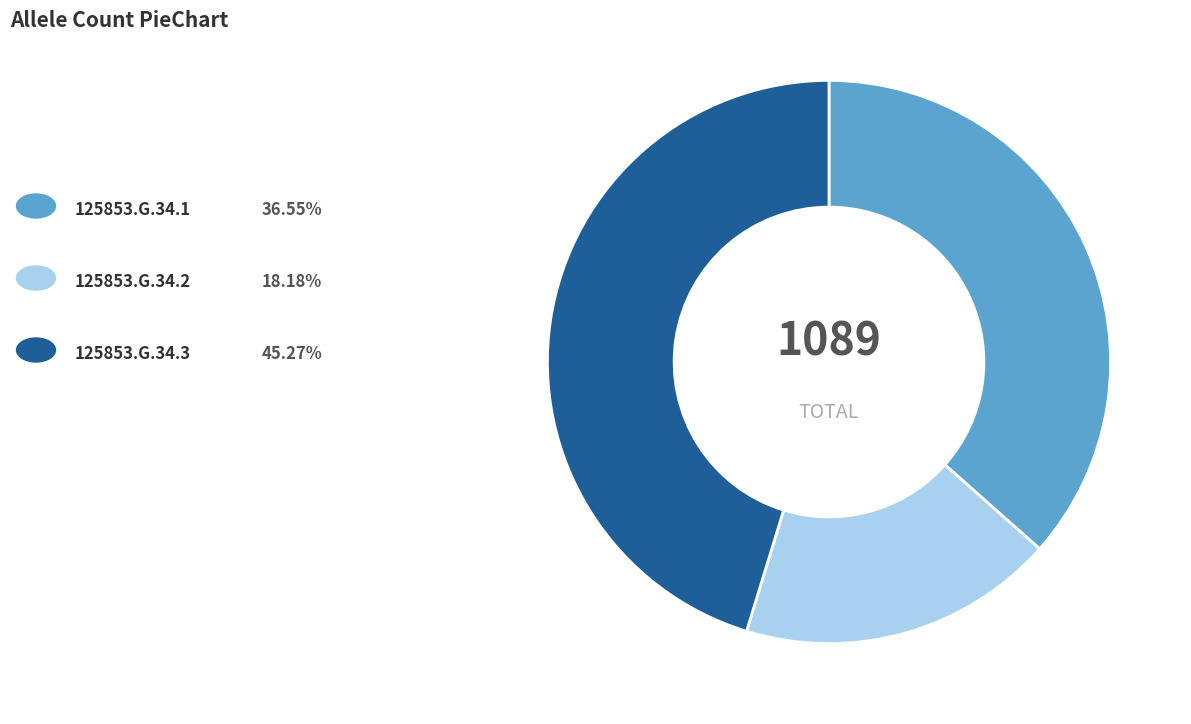

Is there any slice that represents more than half of the pie?

No